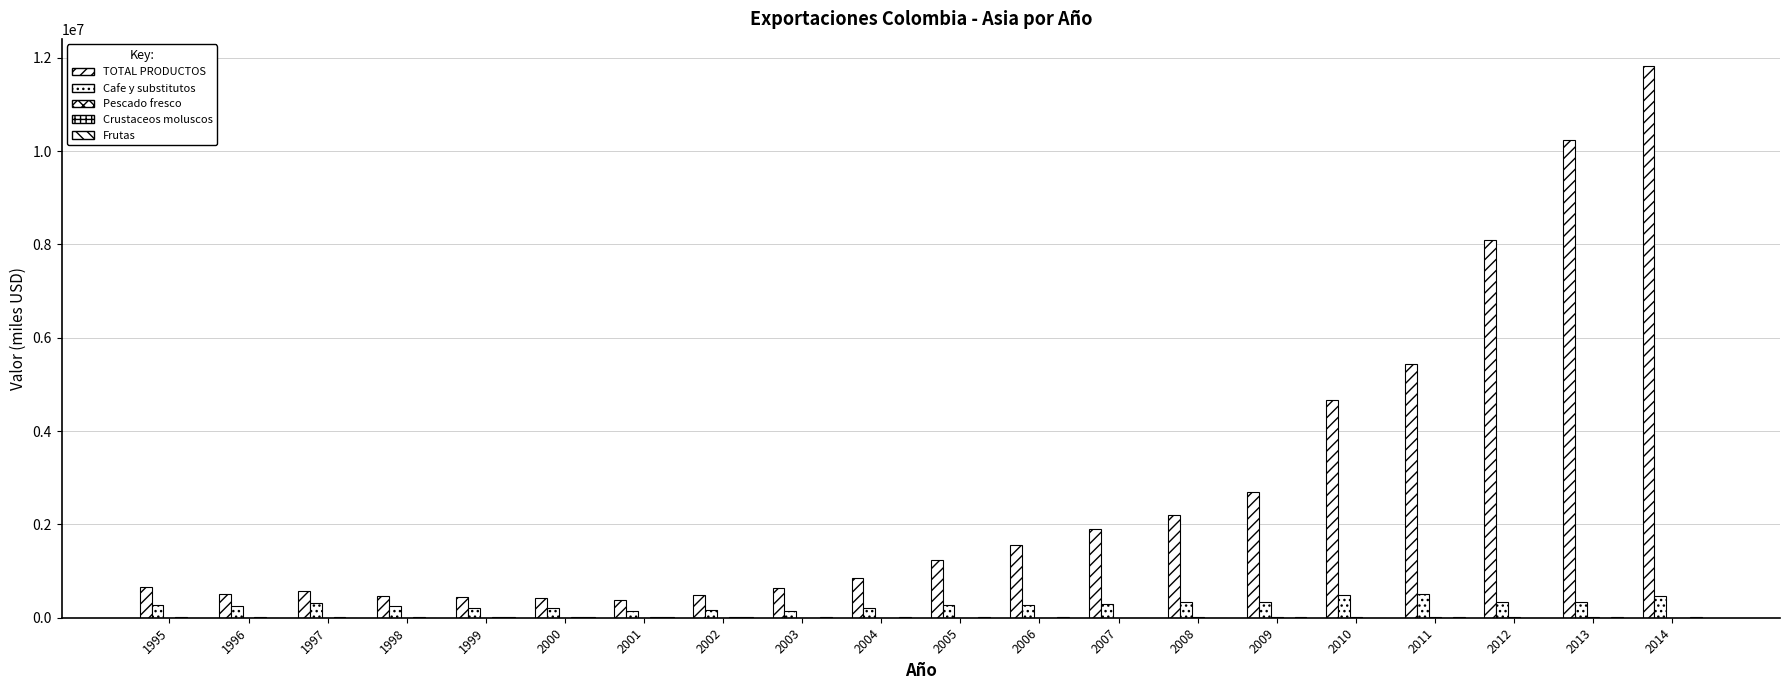

Reading right to left, transcribe all the data shown in this chart.

TOTAL PRODUCTOS: 11816071.2	10242069.9	8096087.5	5439891.1	4659021.6	2702617.7	2200252.9	1895088.0	1557162.2	1237245.3	853529.1	628686.0	482624.6	387074.4	430979.7	449109.0	468423.3	582890.2	514461.1	658618.5
Cafe y substitutos: 470454.3	340259.0	331156.3	507456.3	478675.2	337256.0	334488.0	284340.0	274178.2	283340.0	201136.1	151590.6	157138.8	139782.0	202443.0	218808.8	247618.7	319042.2	245954.3	269661.8
Pescado fresco: 4944.2	5744.1	5549.5	6533.3	5698.5	5036.0	5113.6	3785.9	2673.5	2236.1	3007.1	1717.7	1295.2	1328.5	2265.7	1292.1	1271.6	1814.2	2343.7	1983.3
Crustaceos moluscos: 409.6	149.2	228.3	539.5	538.9	677.9	620.8	109.6	1200.7	919.8	1782.0	2555.5	5968.5	7337.4	9875.2	8502.2	8221.2	10738.8	9800.3	11271.9
Frutas: 5920.6	6879.7	3700.0	5200.1	3853.7	10543.0	4233.4	2160.3	5171.8	5084.1	5083.4	8494.0	7822.4	8455.2	20648.3	21551.4	4267.3	1709.9	3058.3	3425.5